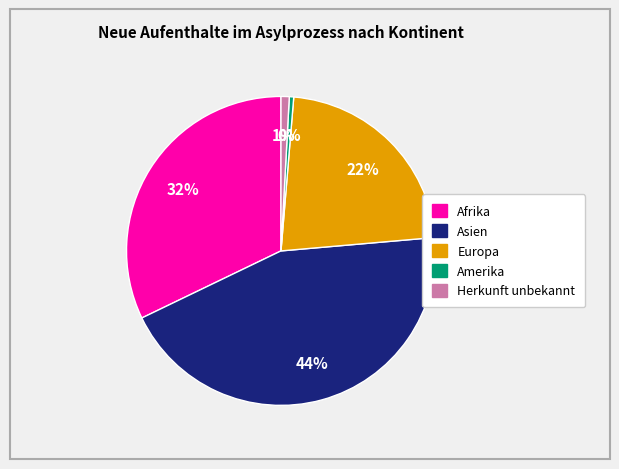

Is there any slice that represents more than half of the pie?

No